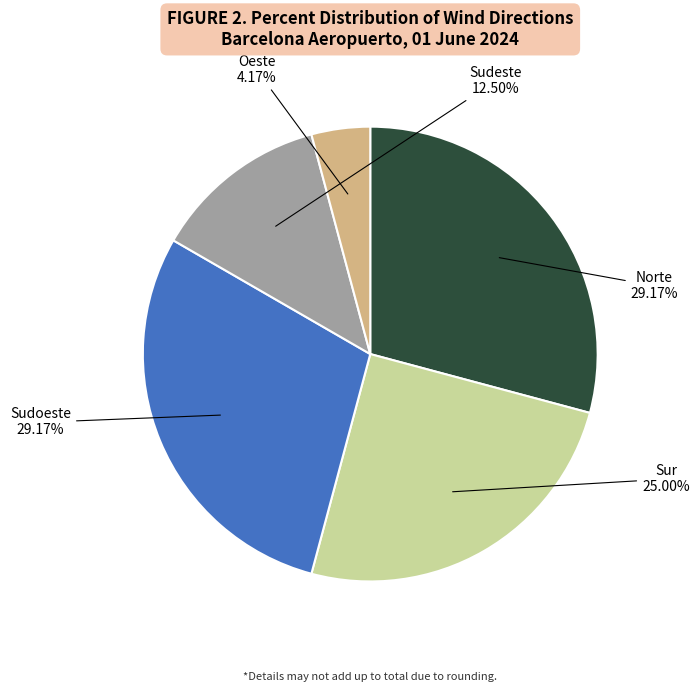

How many slices are in this pie chart?

5